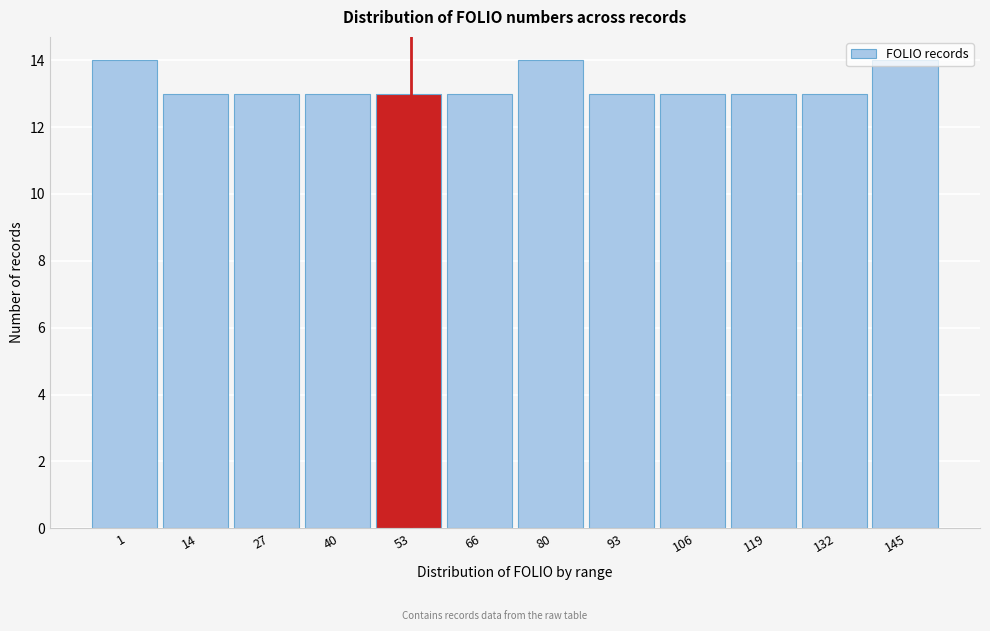

What is the minimum value shown in the chart?

13